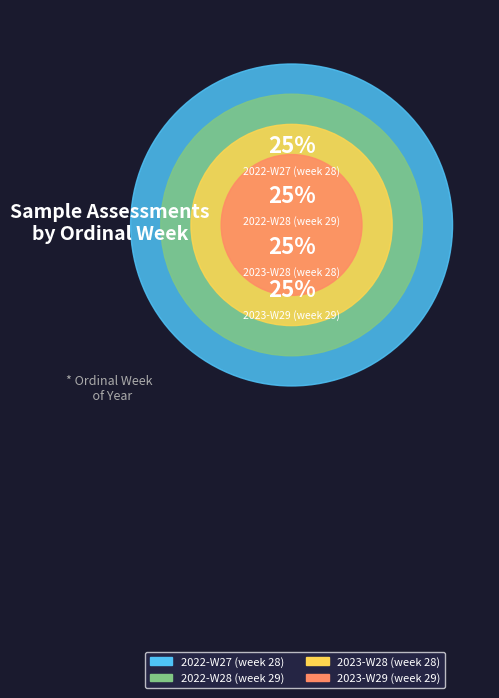

Rank the categories by value from highest to lowest.

2022-W28 (week 29), 2023-W29 (week 29), 2022-W27 (week 28), 2023-W28 (week 28)